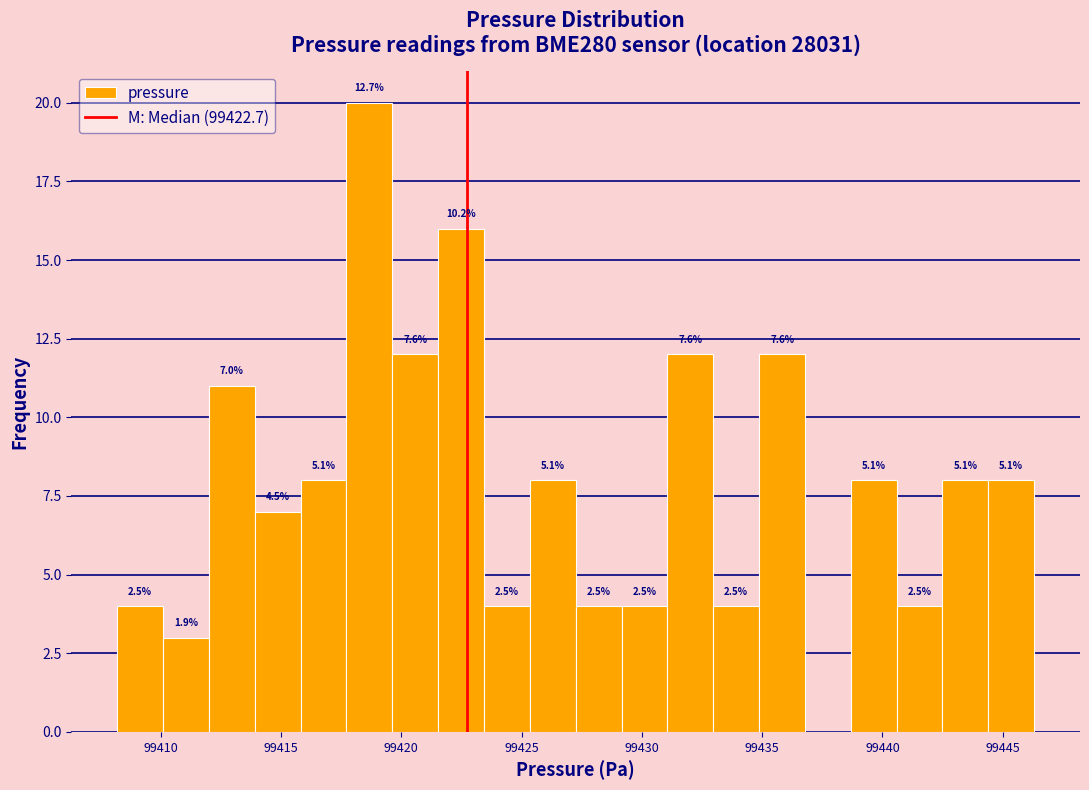

Read against the x-axis, roughly where is the centre of the tallest bar?

99418.5